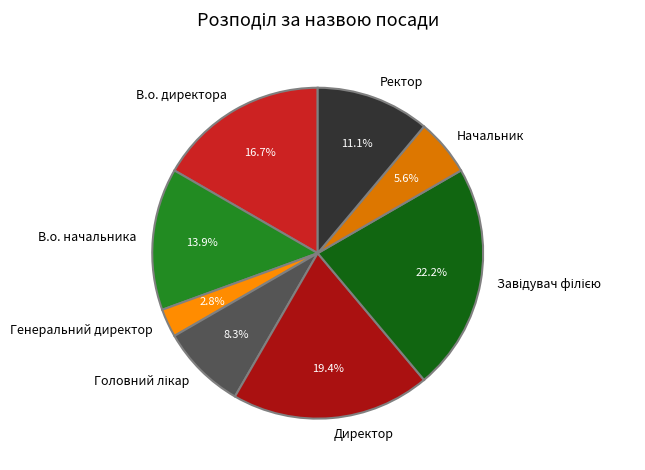

Does any single category account for the majority?

No